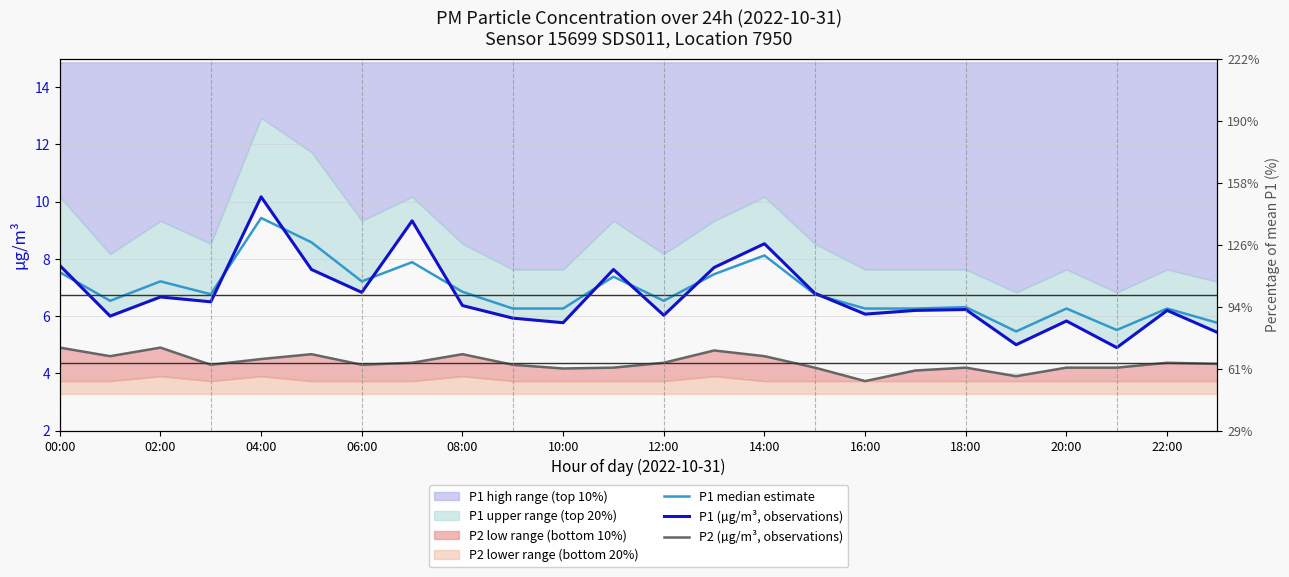

Reading left to right, list all the values displayed in this chart.

P1 median estimate: 7.5	6.5	7.2	6.8	9.4	8.6	7.2	7.9	6.8	6.3	6.3	7.4	6.5	7.5	8.1	6.8	6.3	6.3	6.3	5.5	6.3	5.5	6.3	5.8
P1 (µg/m³, observations): 7.8	6.0	6.7	6.5	10.2	7.6	6.8	9.3	6.4	5.9	5.8	7.6	6.0	7.7	8.5	6.8	6.1	6.2	6.2	5.0	5.8	4.9	6.2	5.4
P2 (µg/m³, observations): 4.9	4.6	4.9	4.3	4.5	4.7	4.3	4.4	4.7	4.3	4.2	4.2	4.4	4.8	4.6	4.2	3.7	4.1	4.2	3.9	4.2	4.2	4.4	4.3